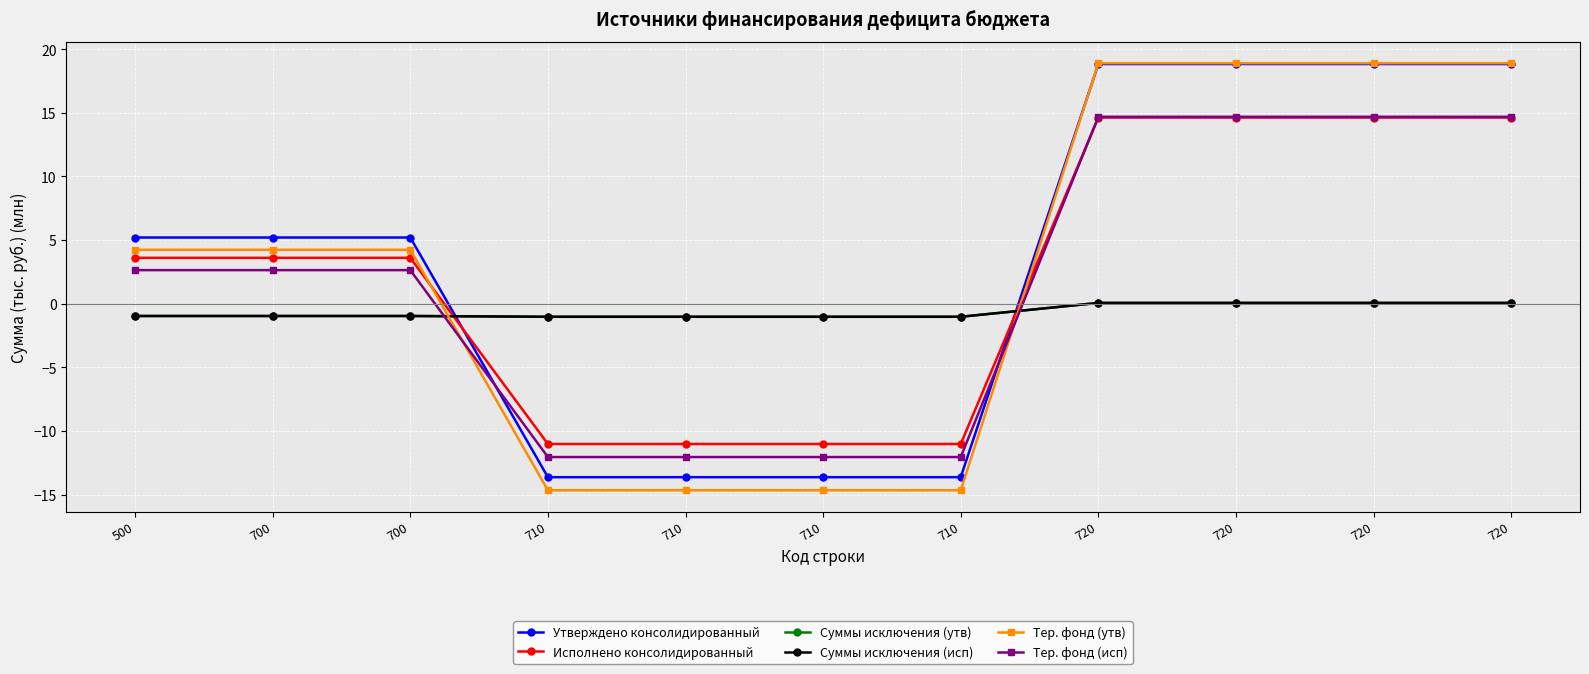

What is the value of the Утверждено консолидированный point at the 5th from the left?

-13.6